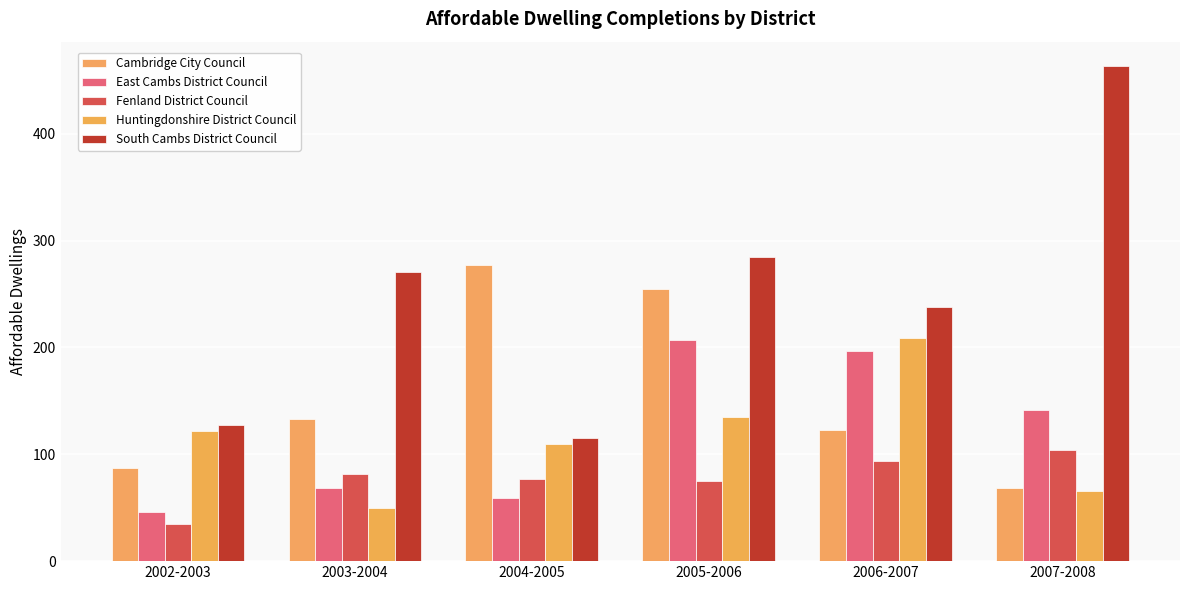

What is the sum of the Huntingdonshire District Council values at 2003-2004 and 2004-2005?

160